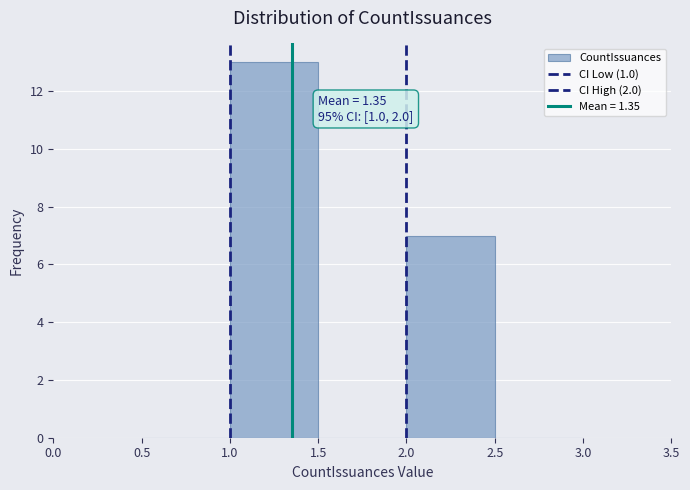

Which range on the x-axis has the tallest bar?

1.0 to 1.5